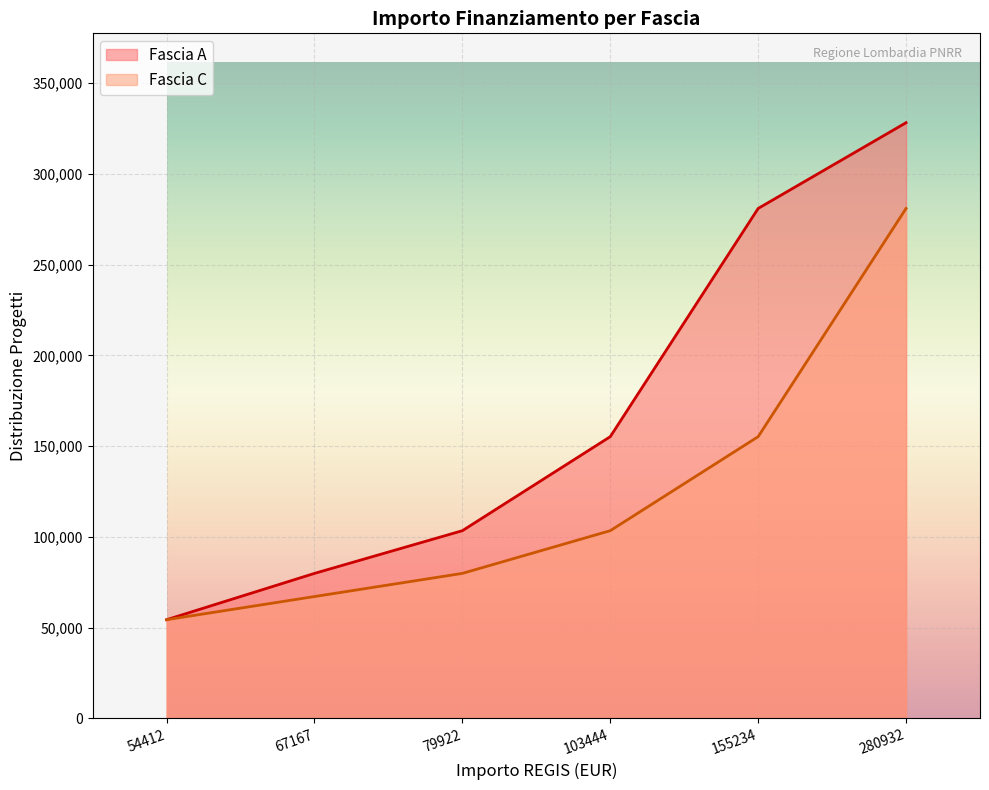

At which label is Fascia C closest to 167672?

155234